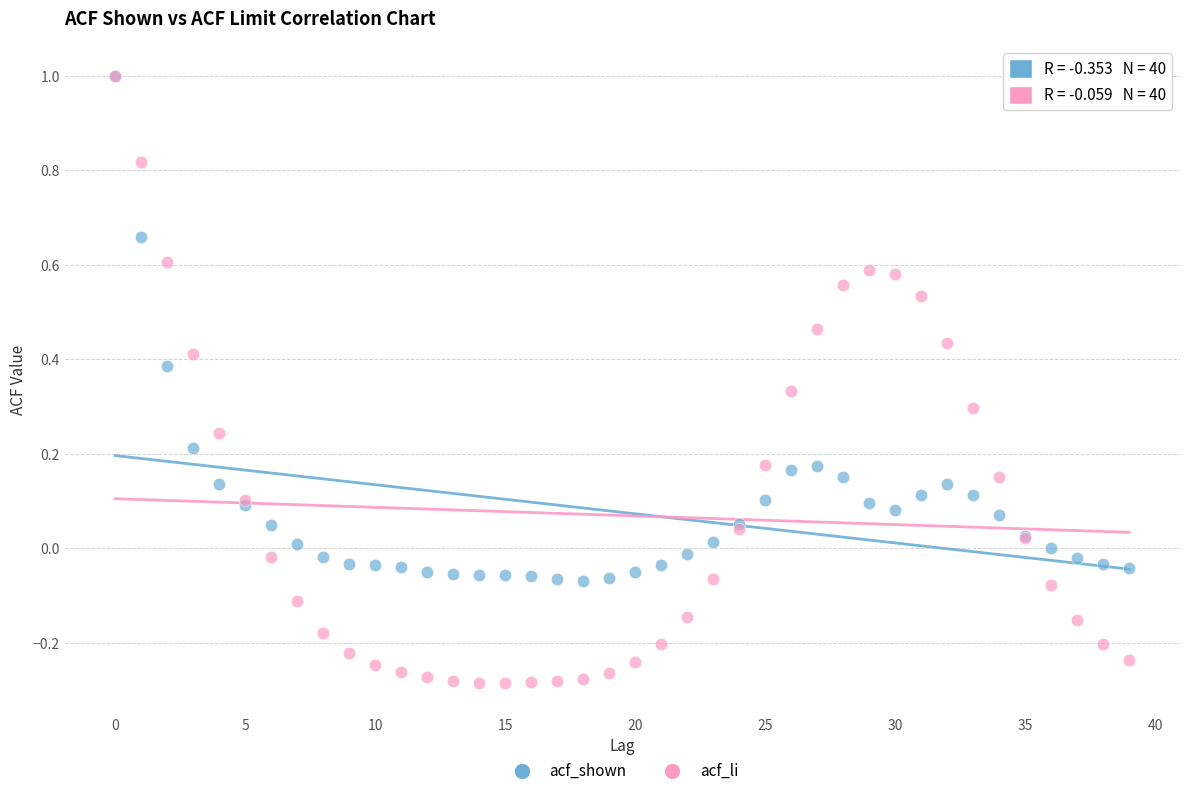

Which series has the largest Y range (max minus min)?

acf_li